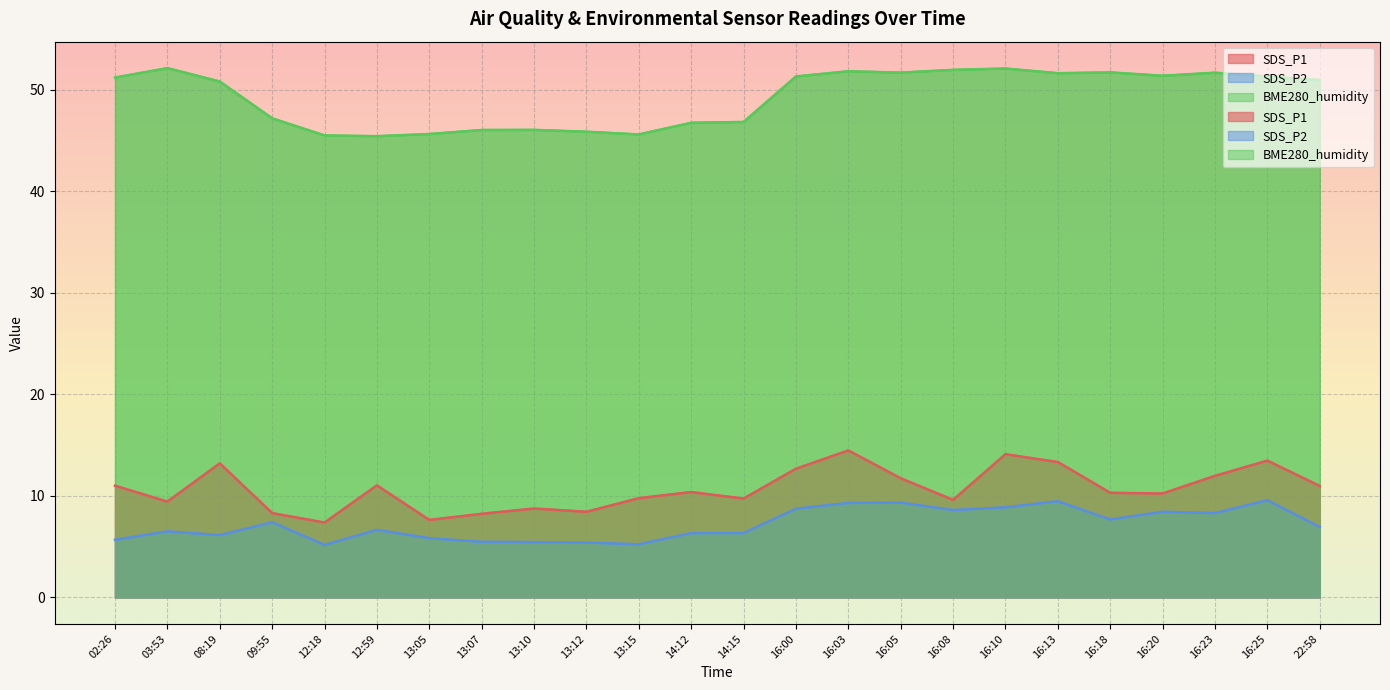

True or false: SDS_P2 has a value of 10.6 at 12:59.

False